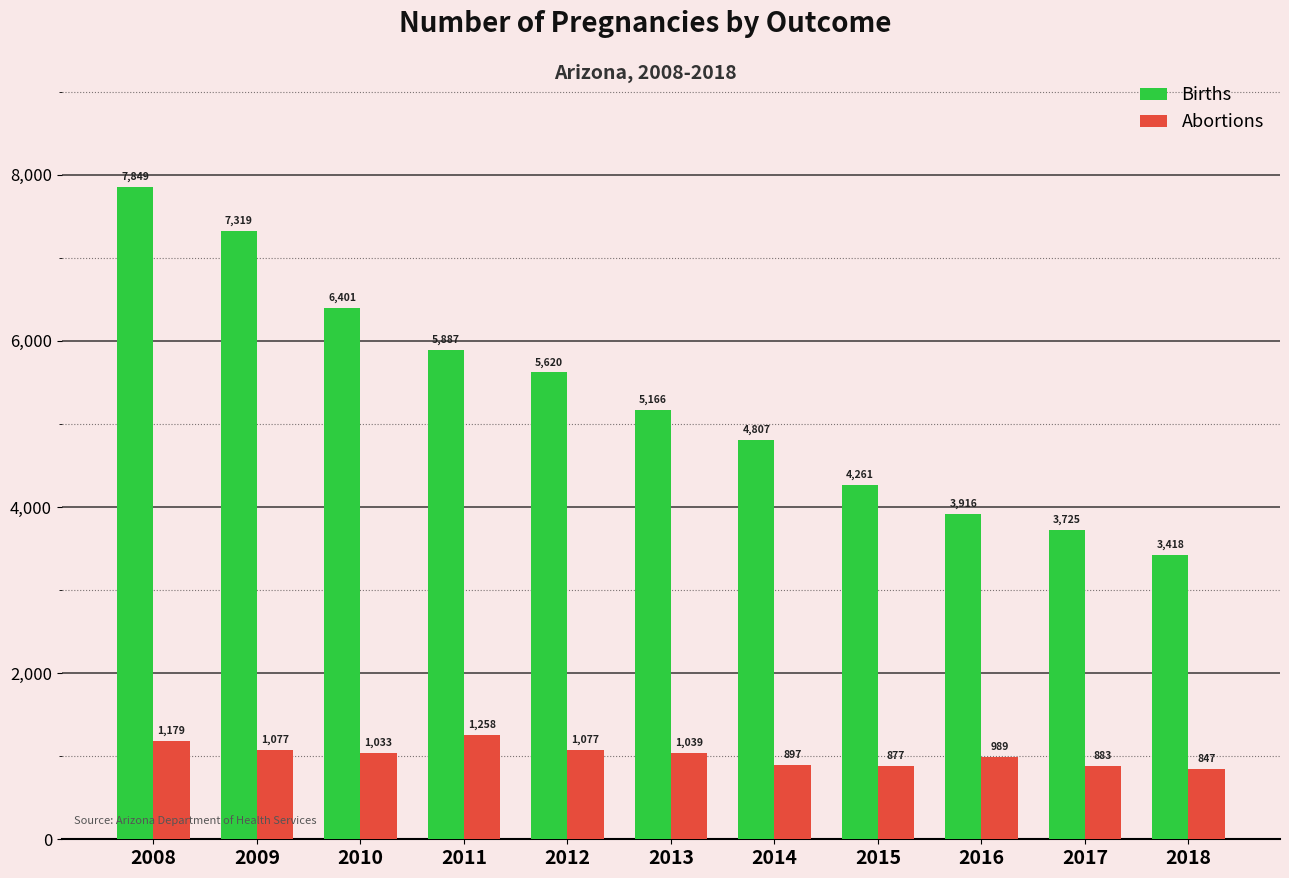

What is the difference between the highest and lowest values at 2011?

4629